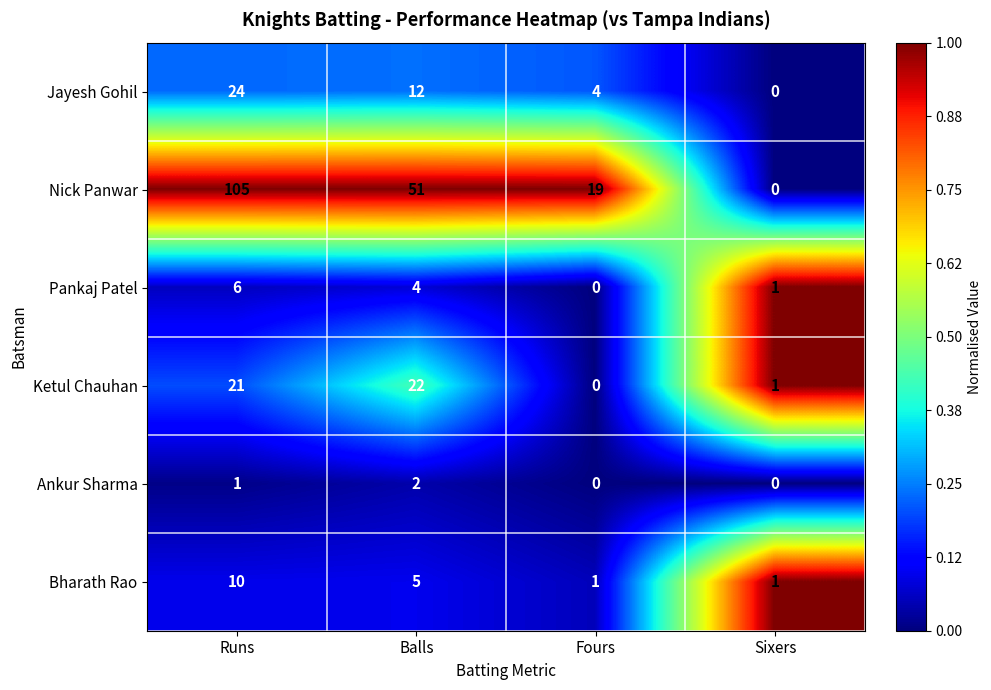

What is the sum of all Ketul Chauhan values?

44